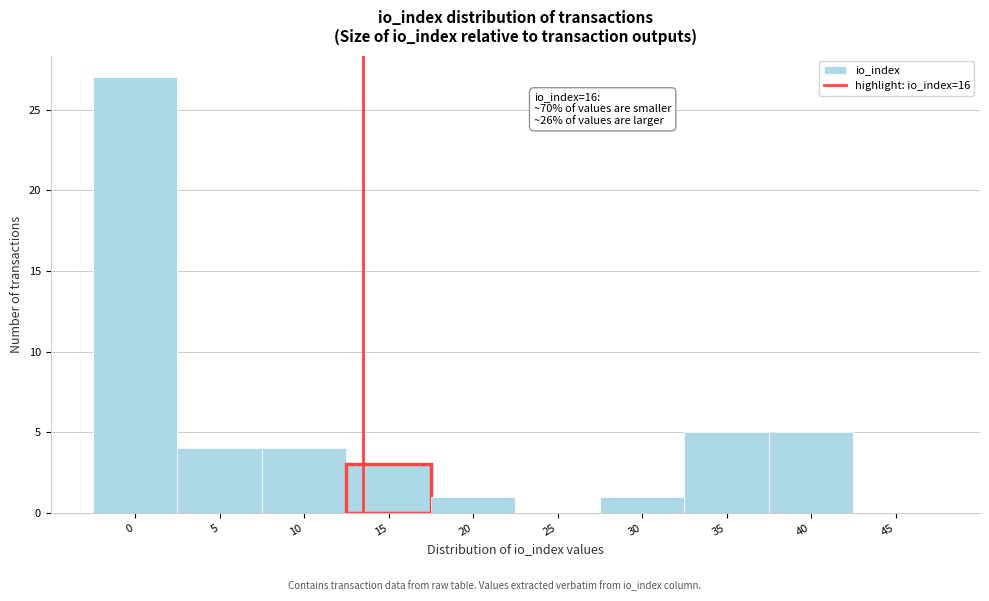

Reading left to right, extract all data points from this chart.

0=27	5=4	10=4	15=3	20=1	25=0	30=1	35=5	40=5	45=0